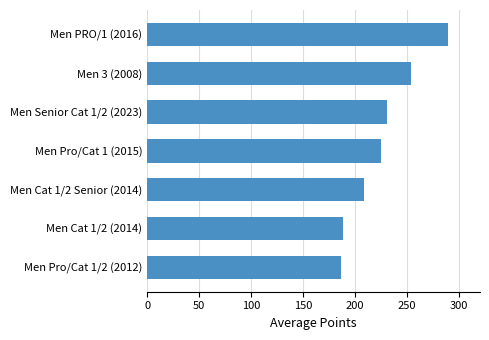

What is the sum of all values?

1580.4